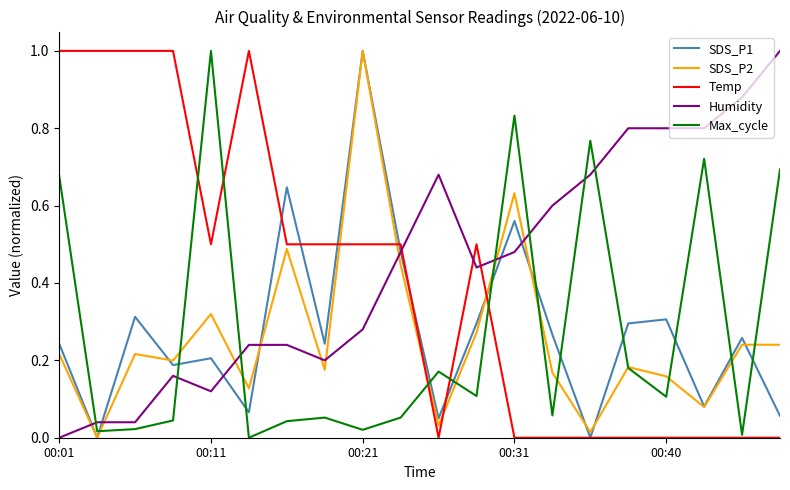

Does the chart have visible grid lines?

No